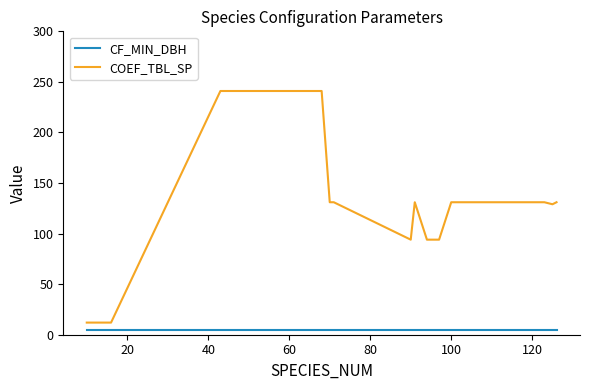

Count the number of categories in the chart.

20